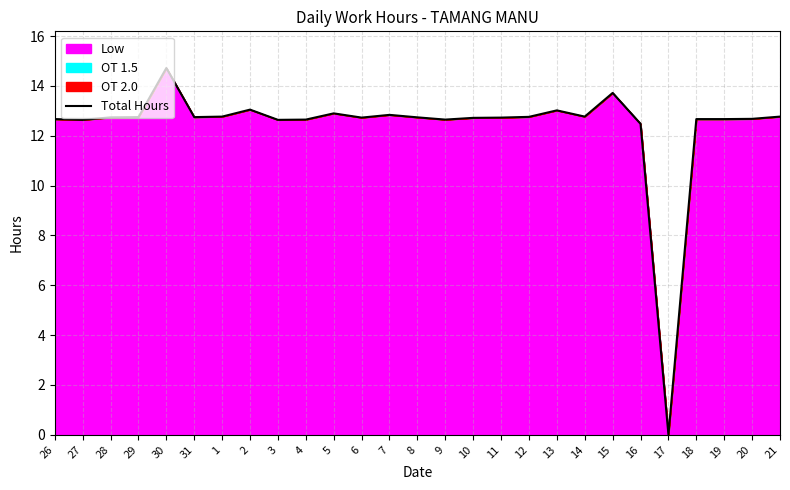

How many interior local valleys (lower than both neighbors) does the data have?

7